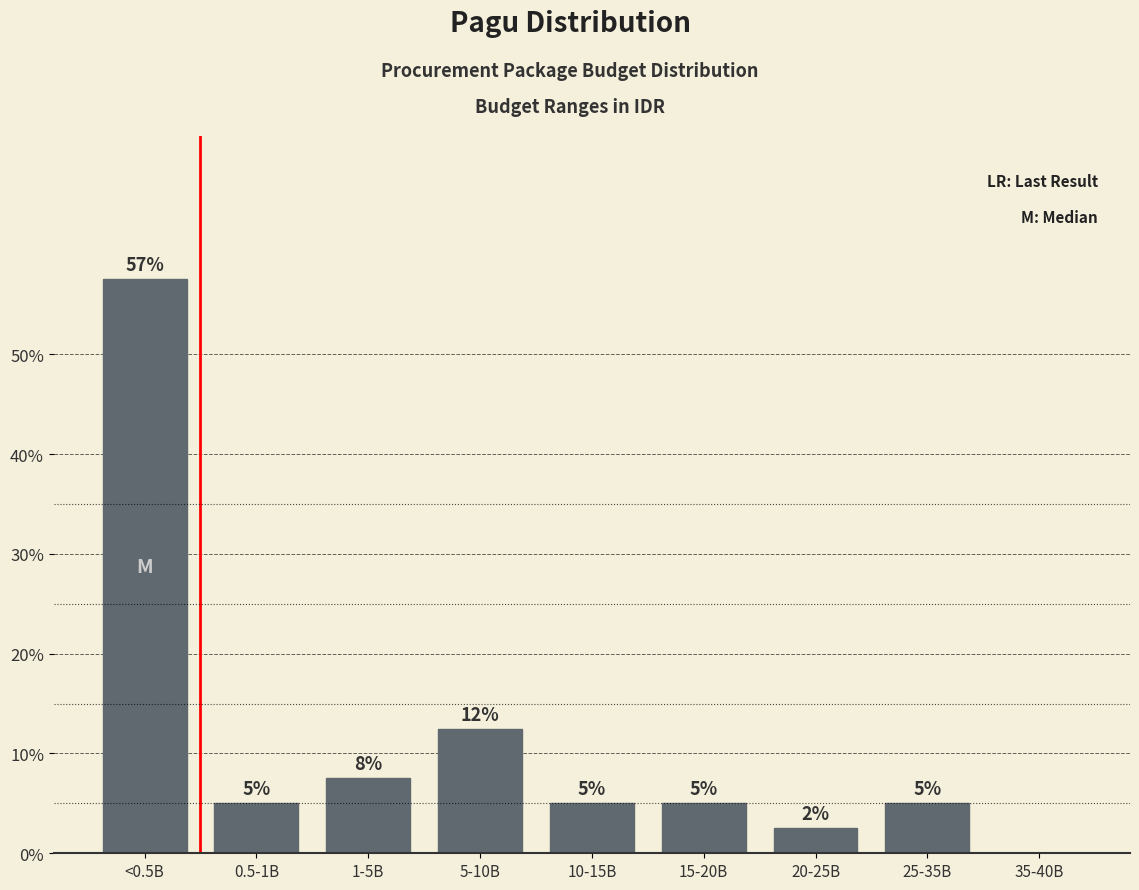

The value at 35-40B is 0.0. True or false?

True